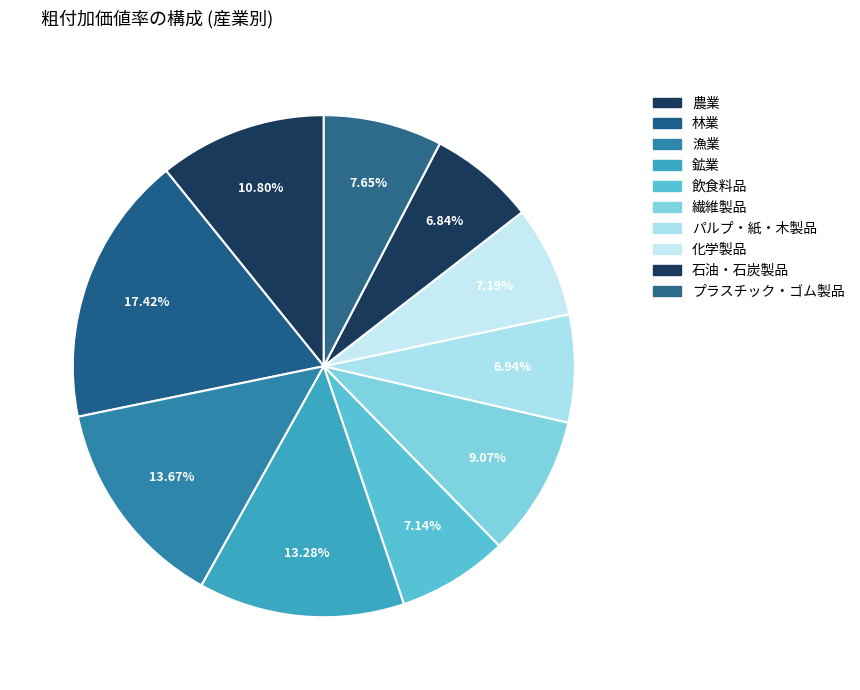

Combined, what portion of the pie is 漁業 and 林業?

31.1%